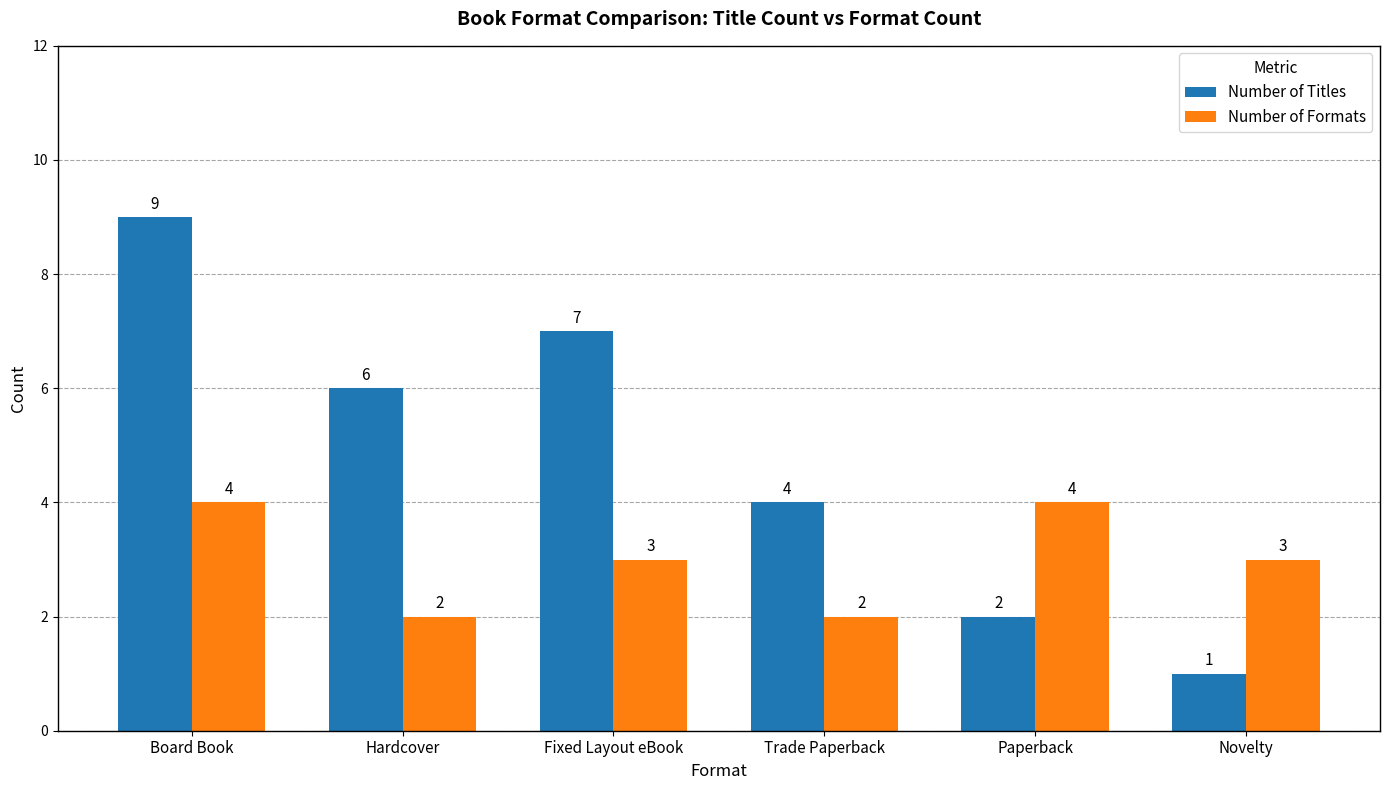

At which label does Number of Titles first exceed 6?

Board Book